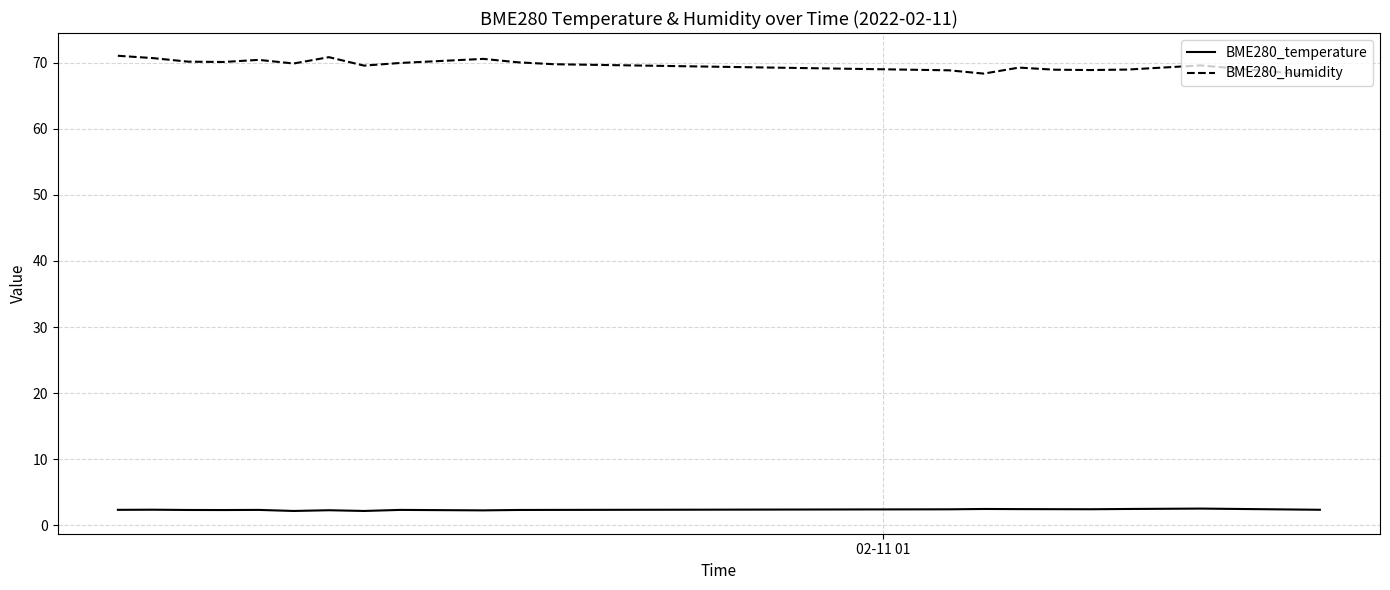

What is the smallest value displayed?

2.1